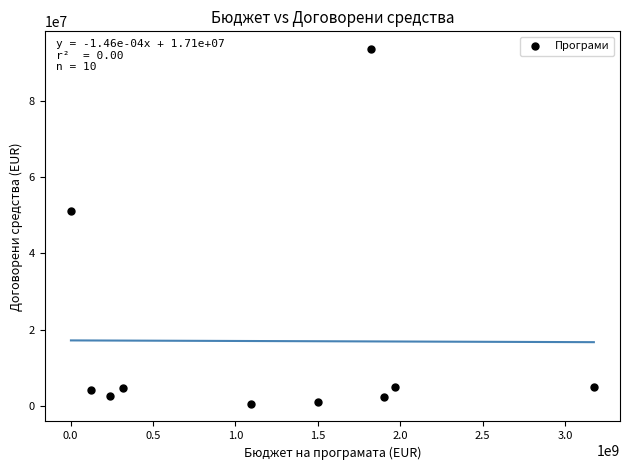

What is the average X value?

1214520021.6